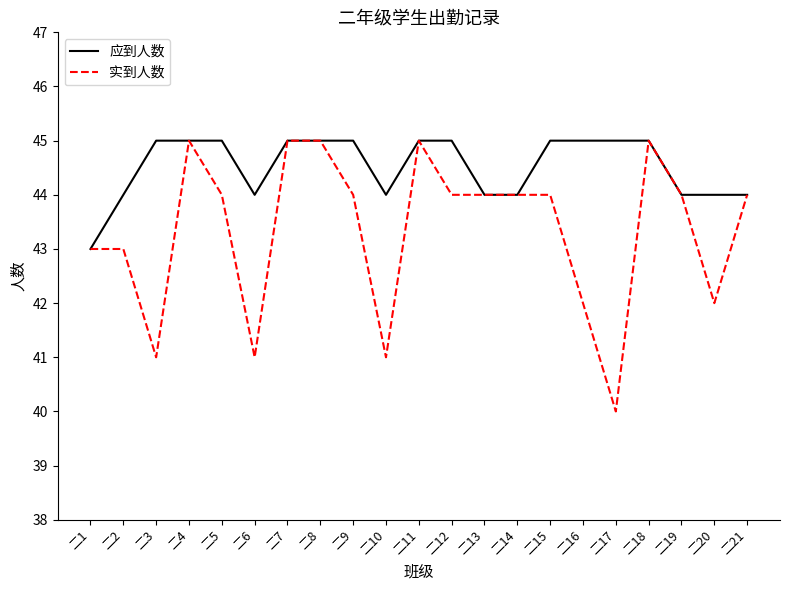

Rank the series by their average value, from lowest to highest.

实到人数, 应到人数